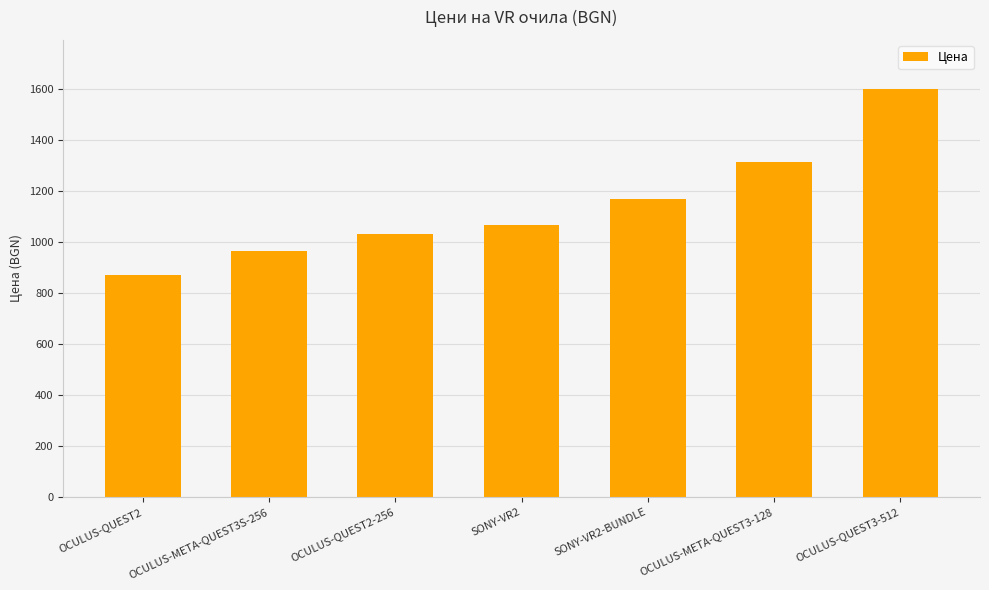

What position from the right is OCULUS-META-QUEST3-128?

2